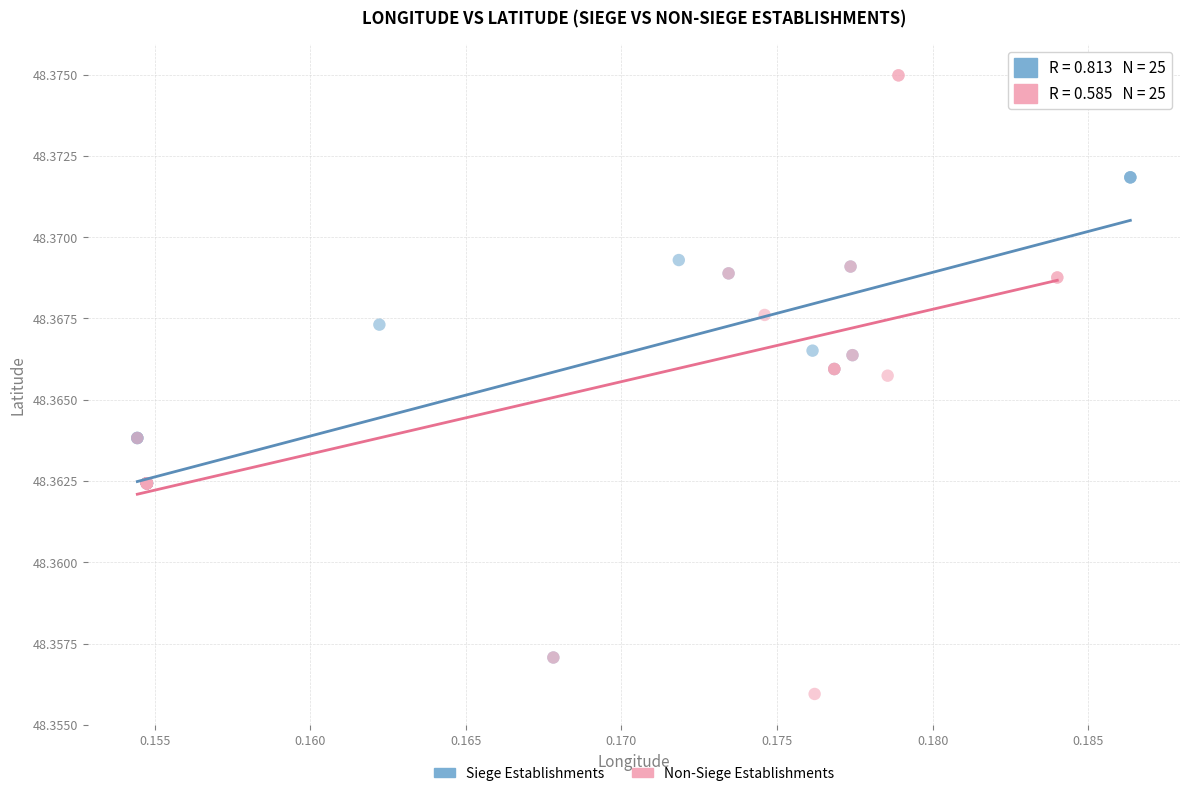

Which series reaches the minimum Y coordinate?

Non-Siege Establishments